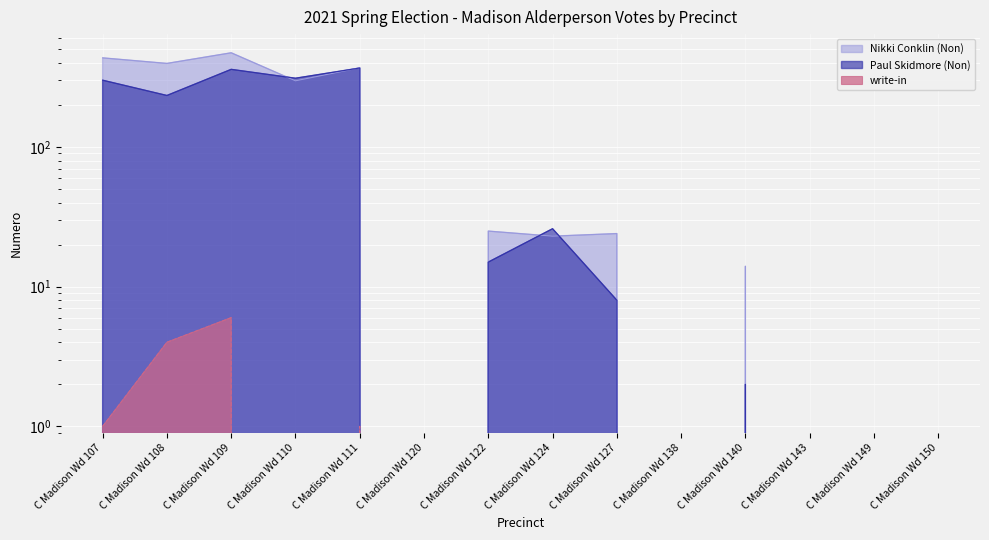

True or false: Nikki Conklin (Non) has more than 0 interior local peaks.

True